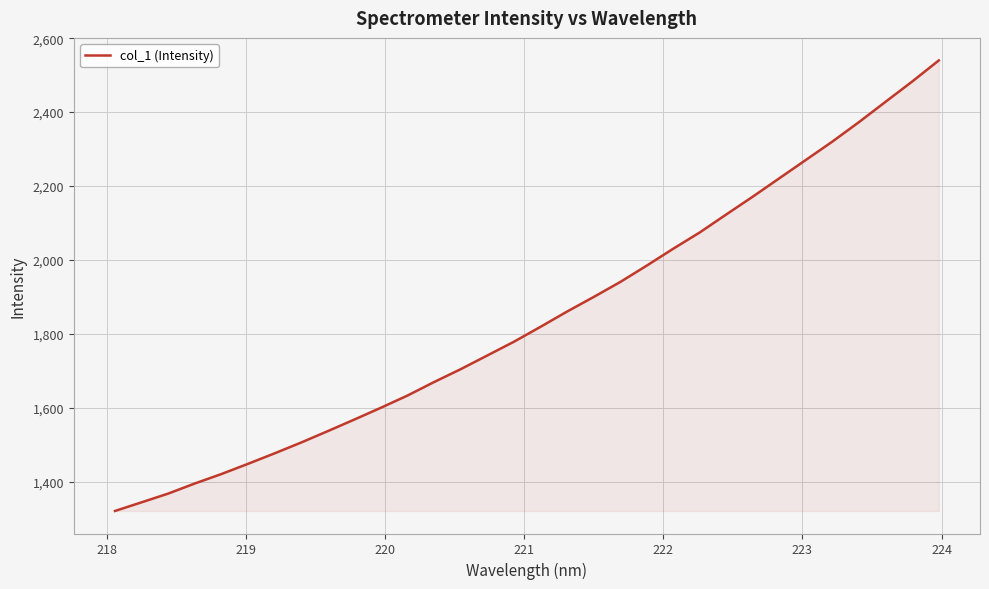

What is the maximum value shown in the chart?

2540.0